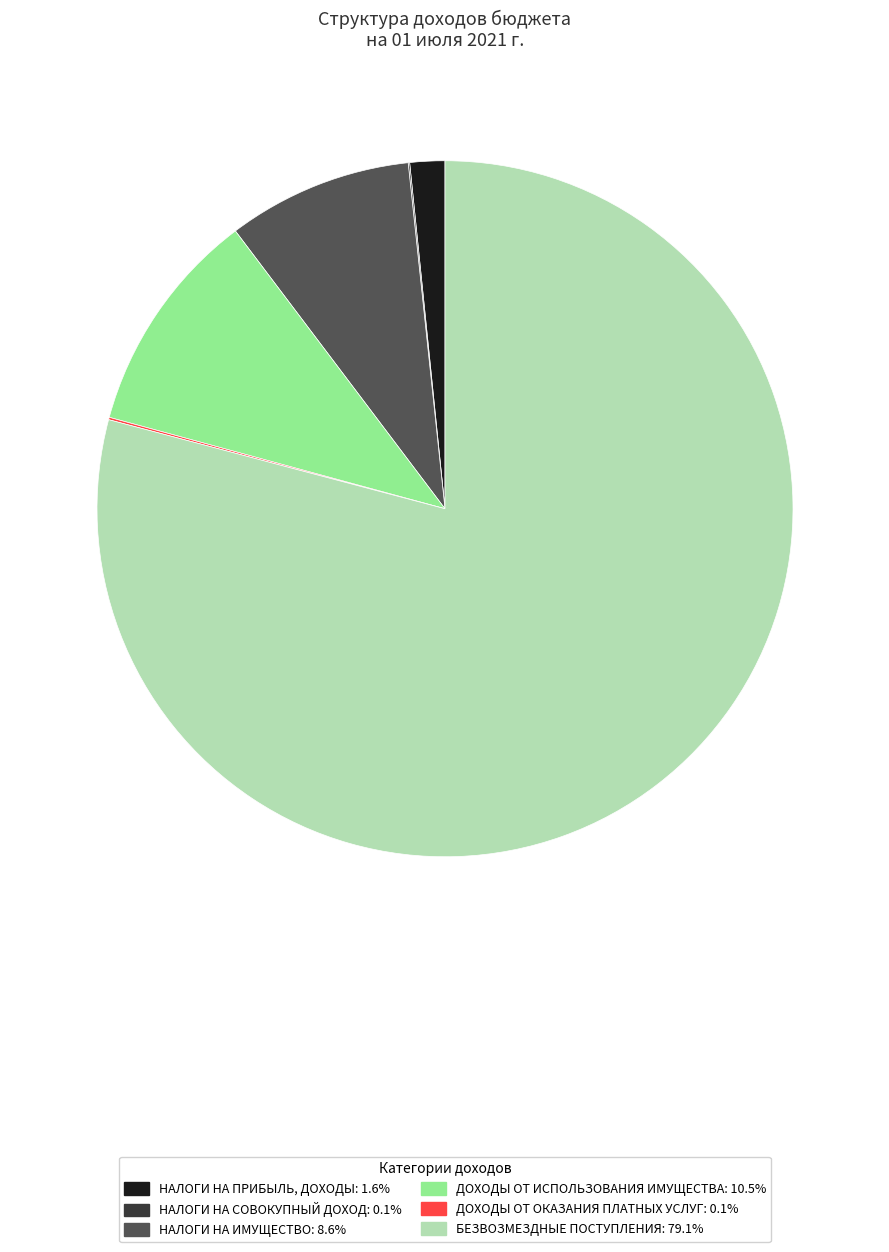

The НАЛОГИ НА ПРИБЫЛЬ, ДОХОДЫ slice represents 2% of the pie. True or false?

True